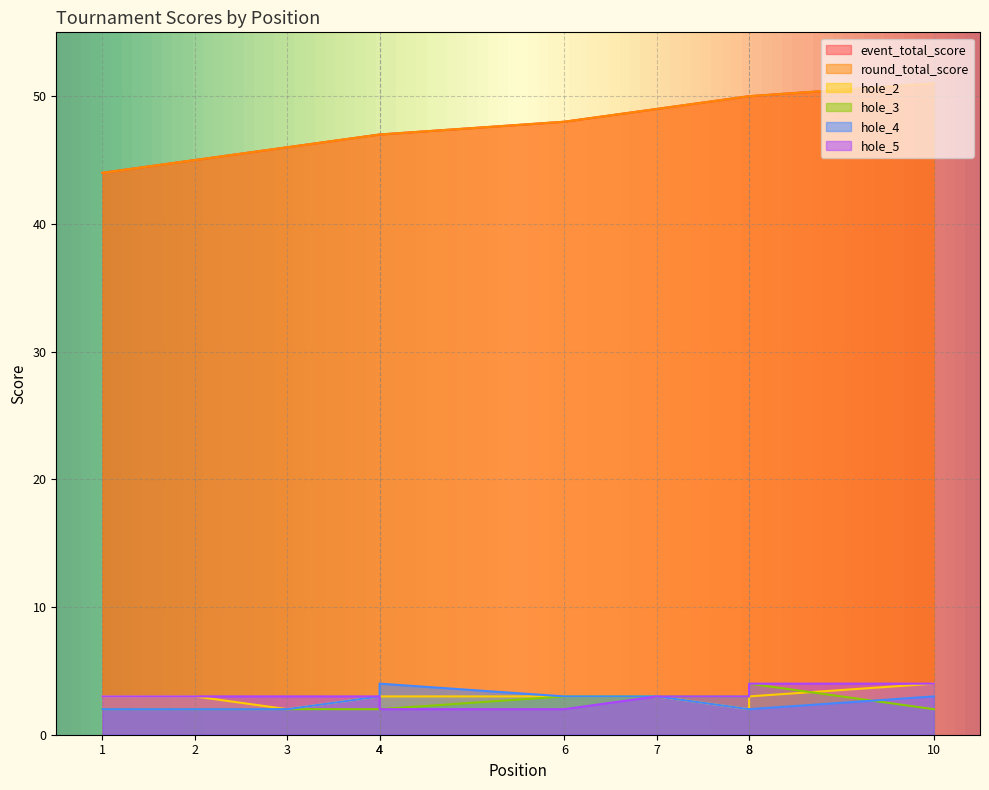

What is the approximate value of hole_3 at 4?

2